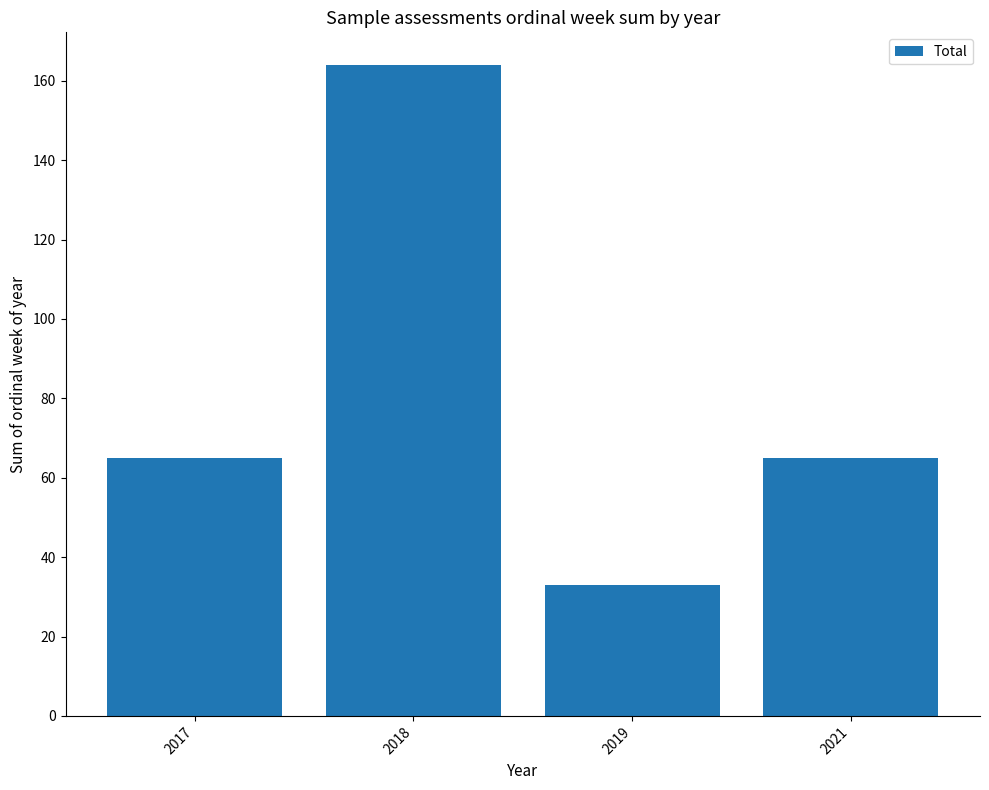

What is the greatest value displayed?

164